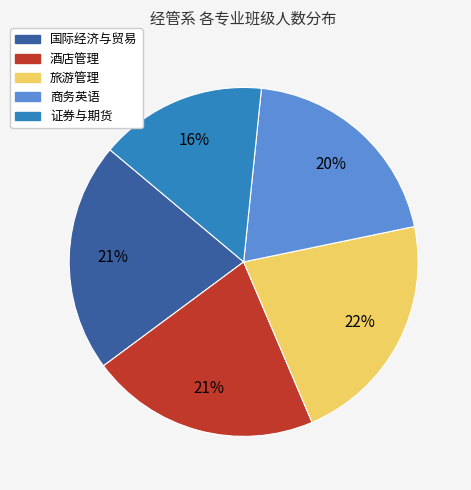

To the nearest percent, what is the difference between the largest and smallest slice percentages?

6%